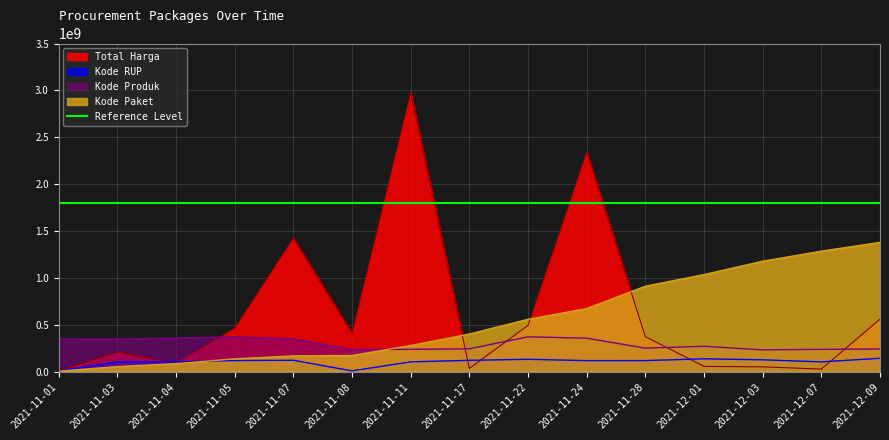

True or false: Total Harga and Kode Produk intersect in this chart.

True